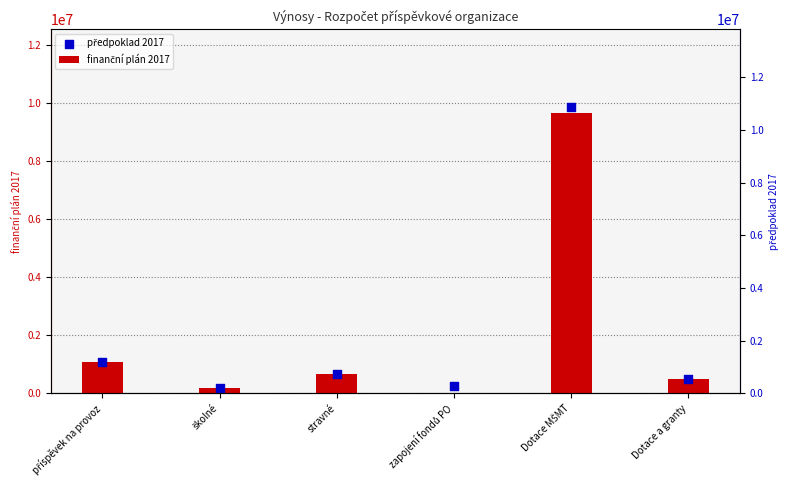

What are all the series names shown in the legend?

finanční plán 2017, předpoklad 2017